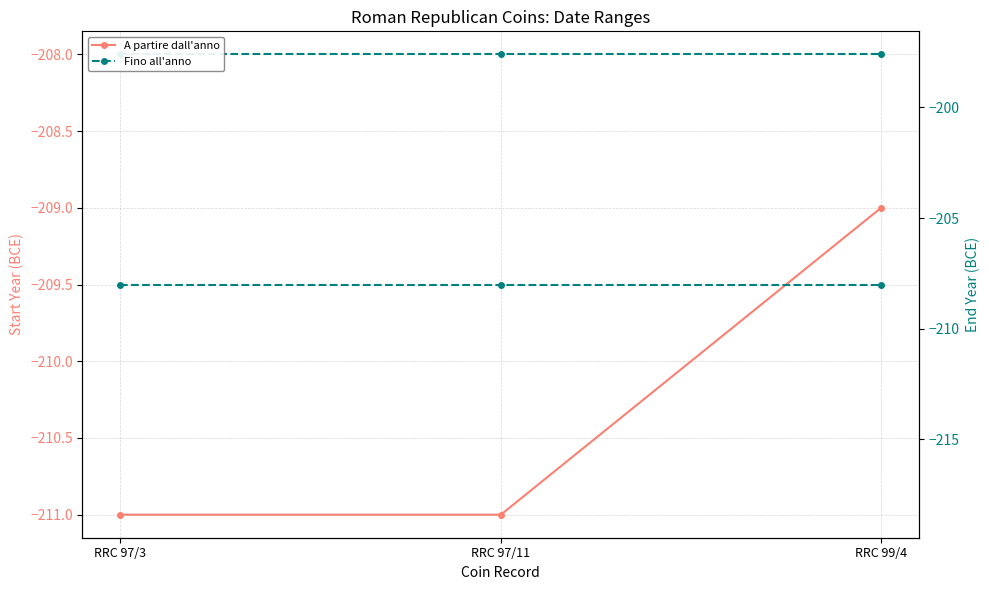

Reading left to right, extract all data points from this chart.

A partire dall'anno: -211	-211	-209
Fino all'anno: -208	-208	-208
Fino all'anno (right): -208	-208	-208